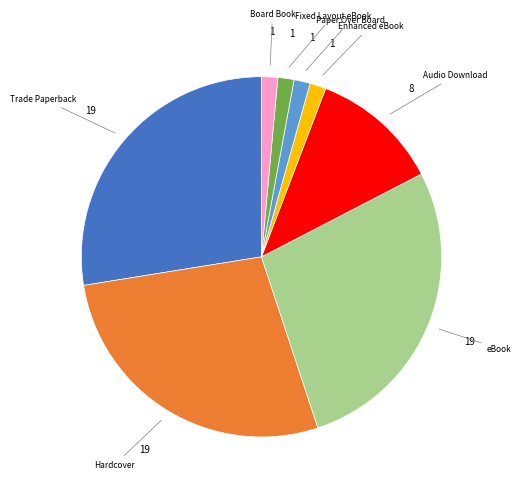

Is there any slice that represents more than half of the pie?

No